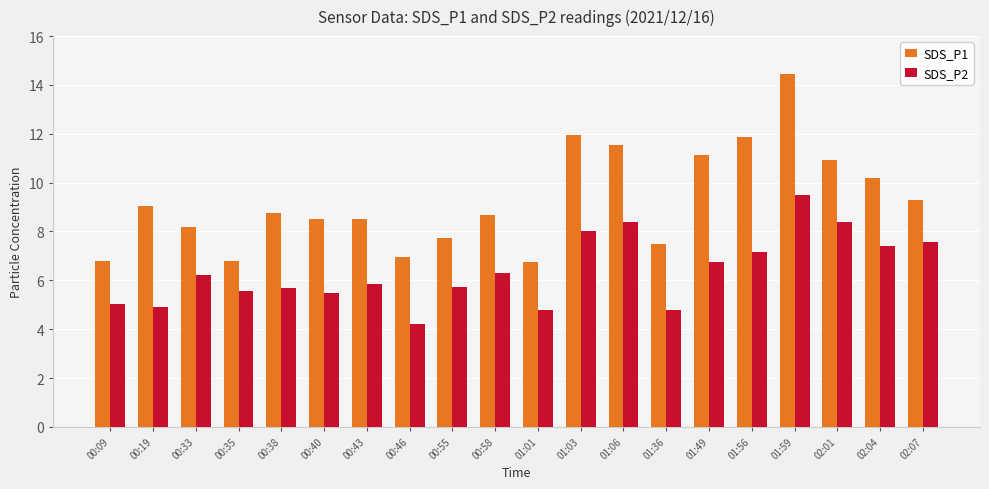

The SDS_P2 series shows 2.0 at 01:36. True or false?

False